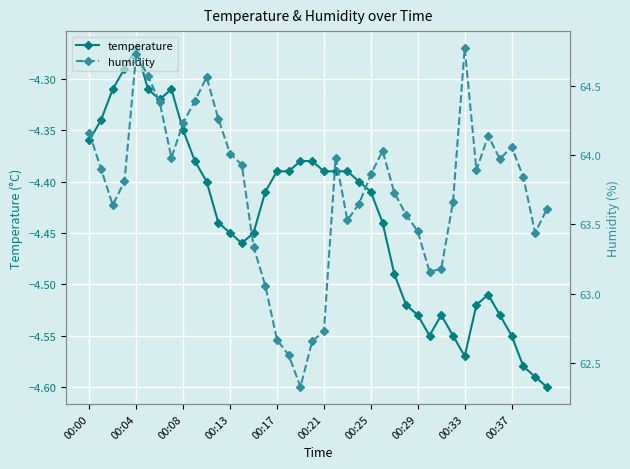

True or false: temperature and humidity cross at least once.

False